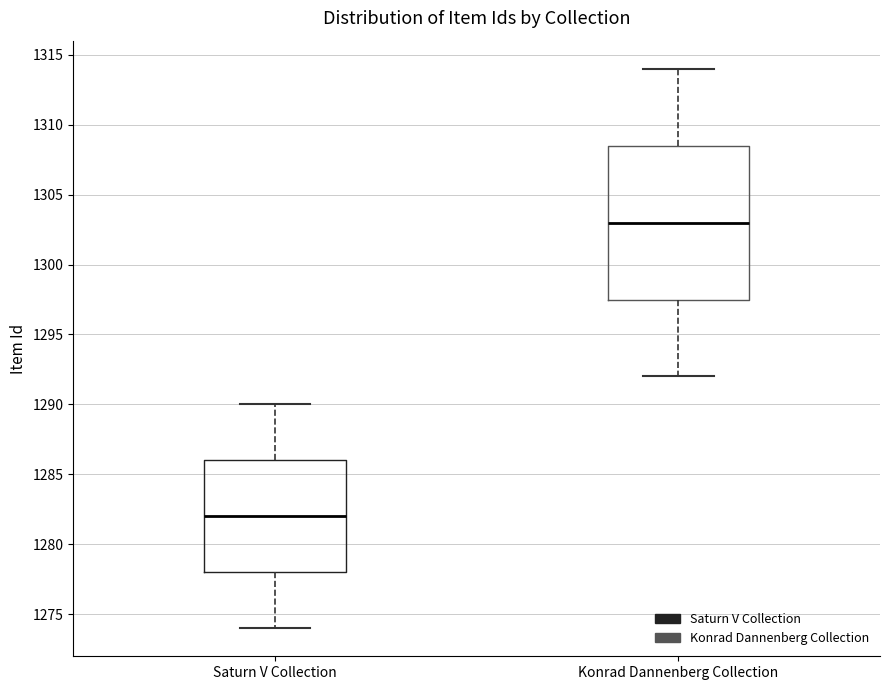

Where is the lower edge of the box for Konrad Dannenberg Collection on the y-axis? The values are not printed on the chart, so give them approximately, as read against the axis.

1297.5